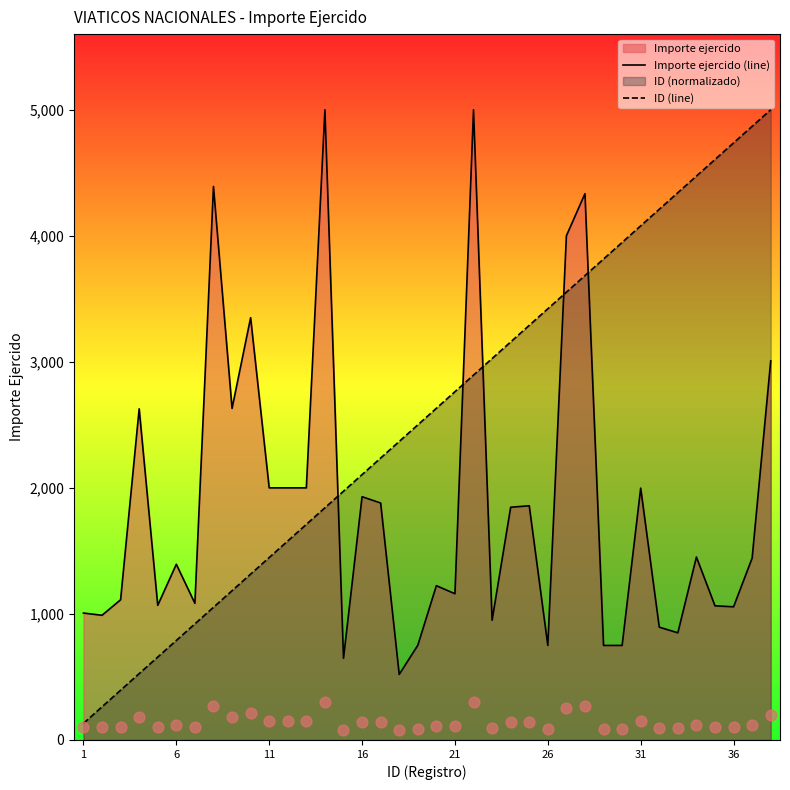

Which series has the largest total across all categories?

ID (line)